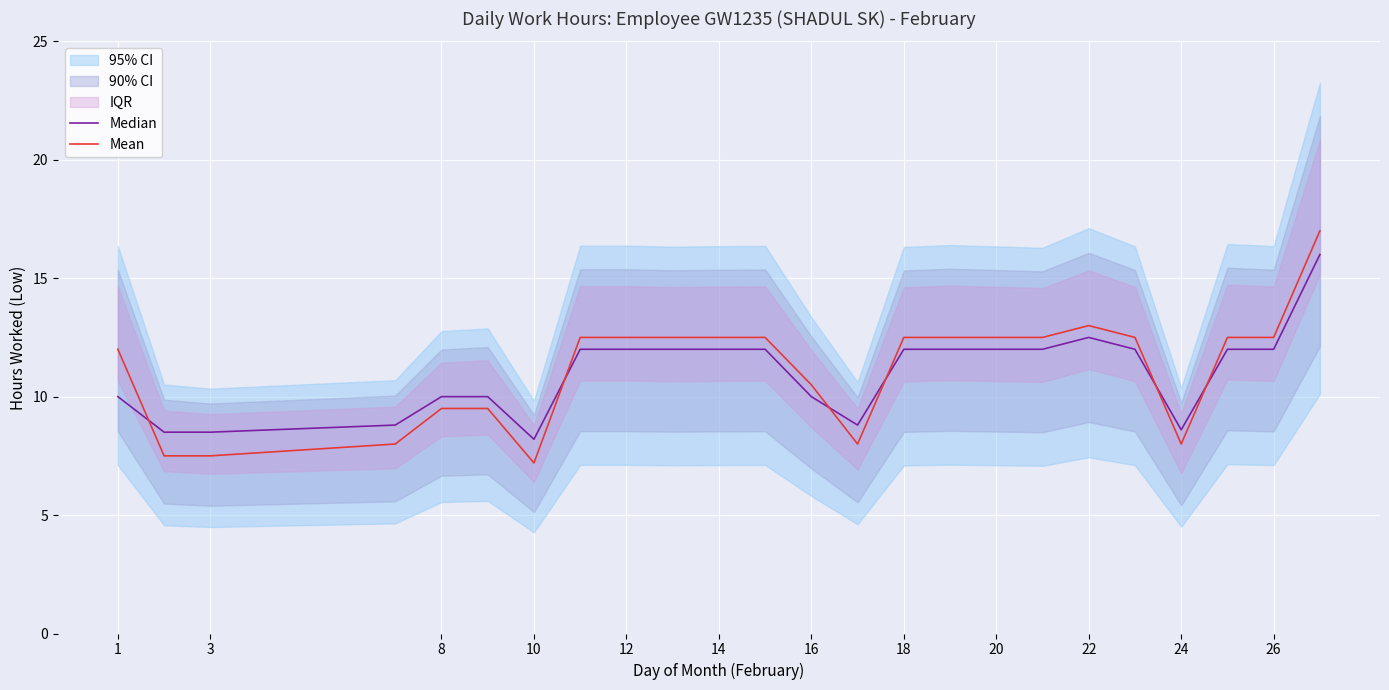

What is the lowest value of the Mean series?

7.2